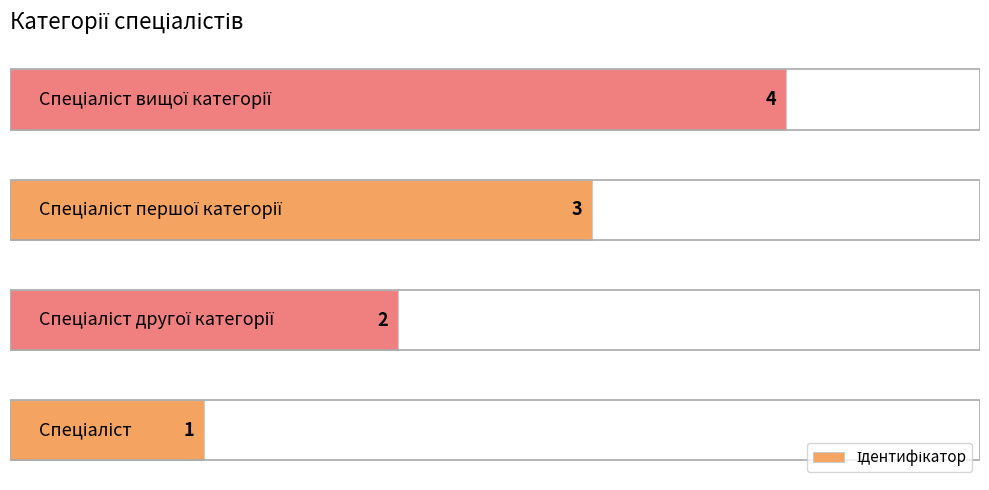

What is the smallest value displayed?

1